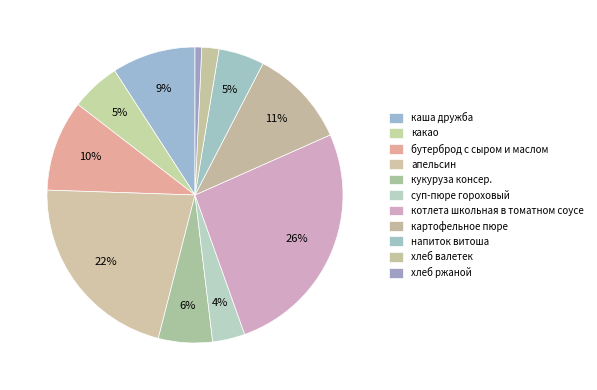

Combined, do картофельное пюре and какао account for over 50%?

No